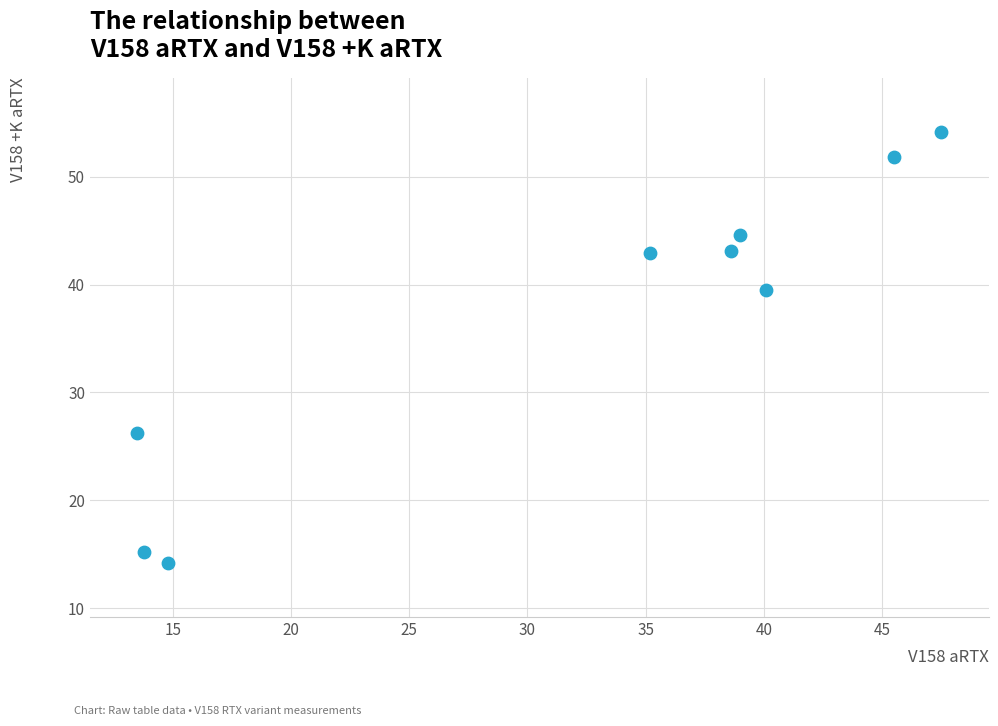

What Y value in the scatter plot is closest to 34?

39.5